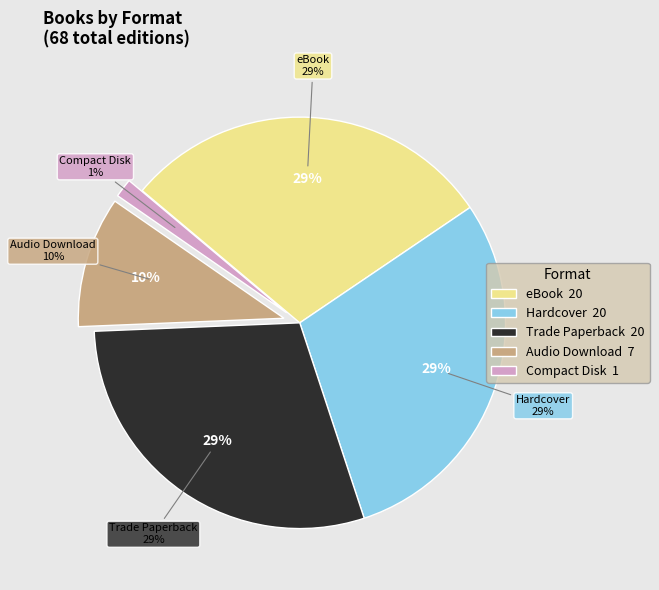

Does any single category account for the majority?

No